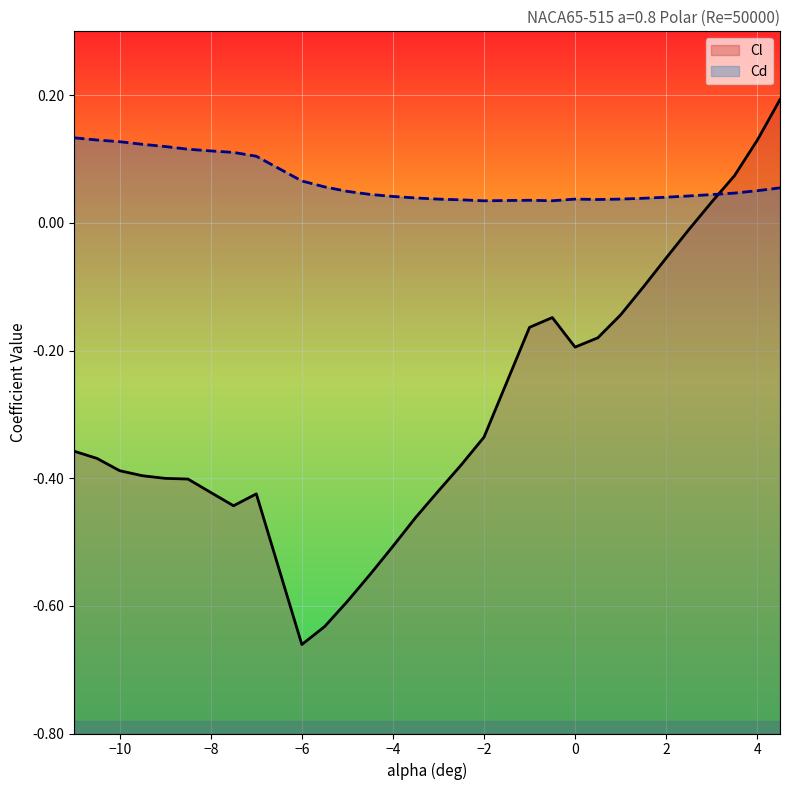

Rank the series by their average value, from highest to lowest.

Cd, Cl